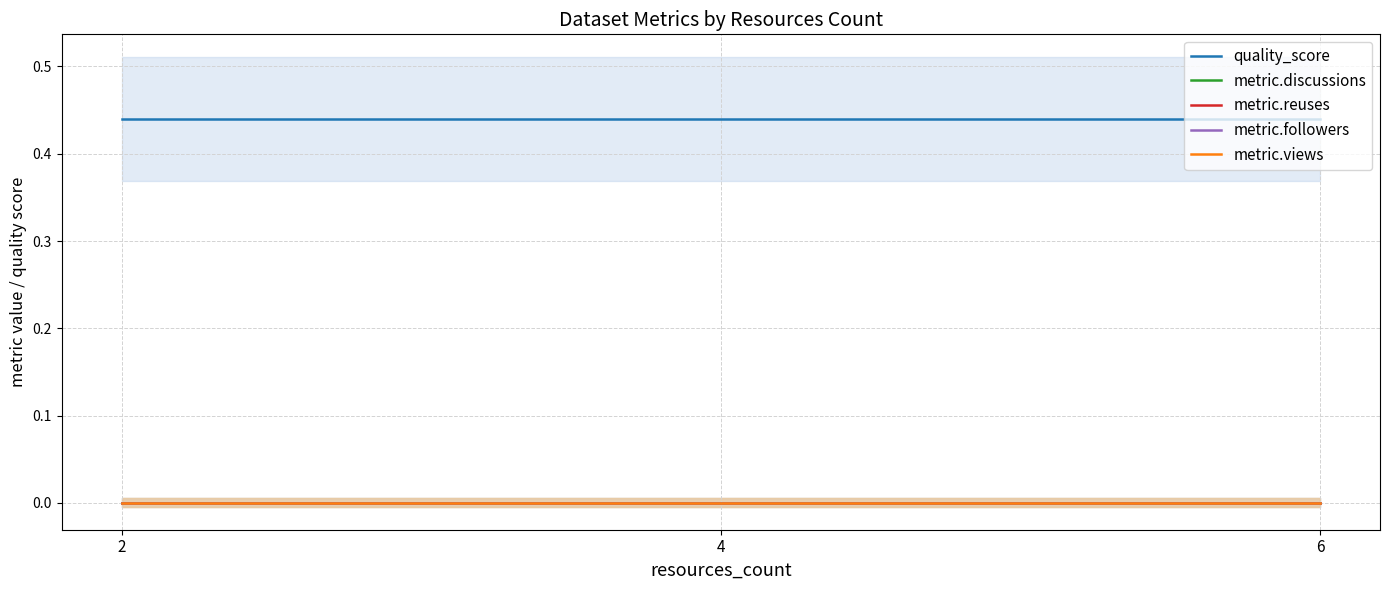

What are all the series names shown in the legend?

quality_score, metric.discussions, metric.reuses, metric.followers, metric.views